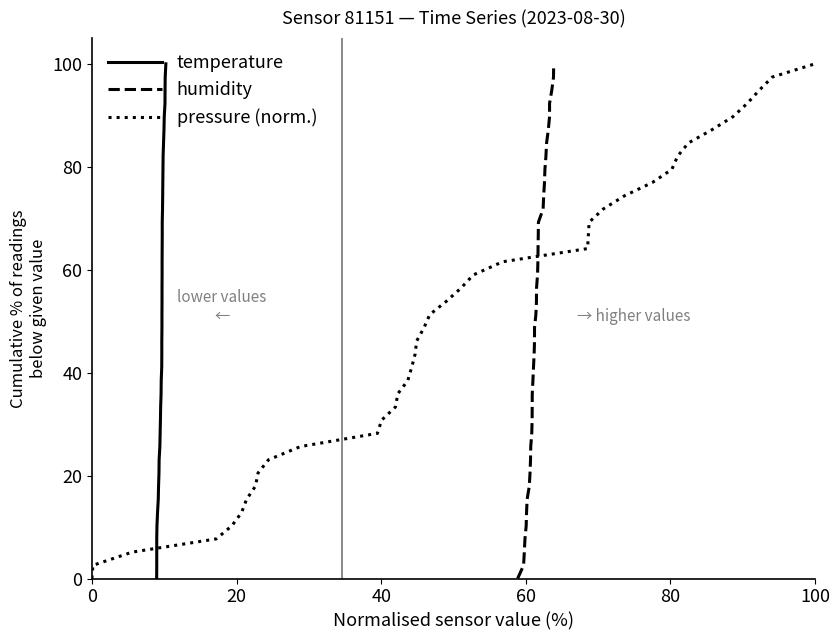

How many values in the humidity series are below 51?

20